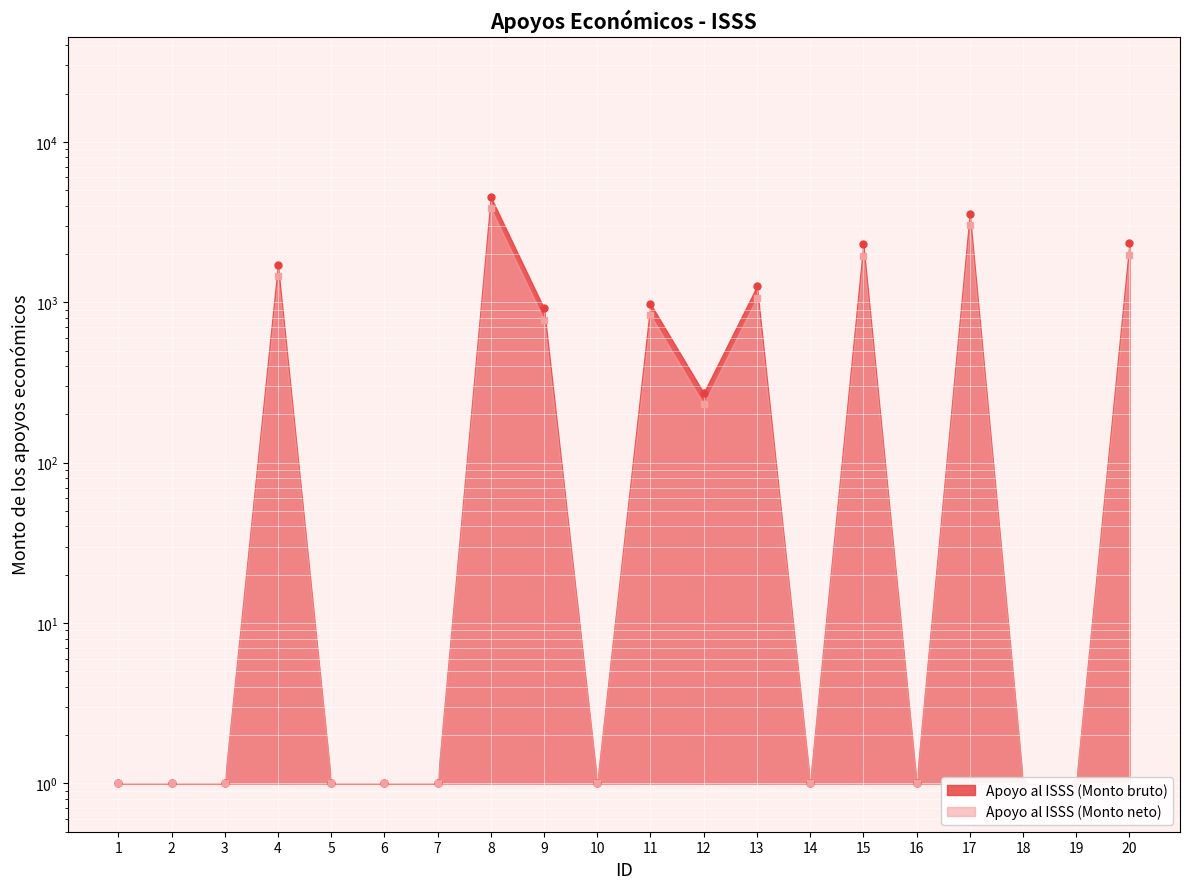

Rank the series by their maximum value, from highest to lowest.

Apoyo al ISSS (Monto bruto), Apoyo al ISSS (Monto neto)